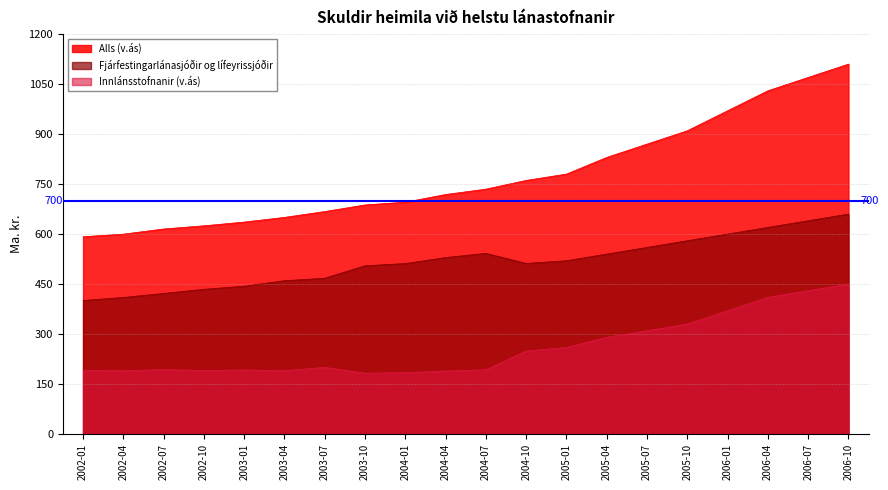

Where is Alls (v.ás) nearest to the value 851?

2005-07